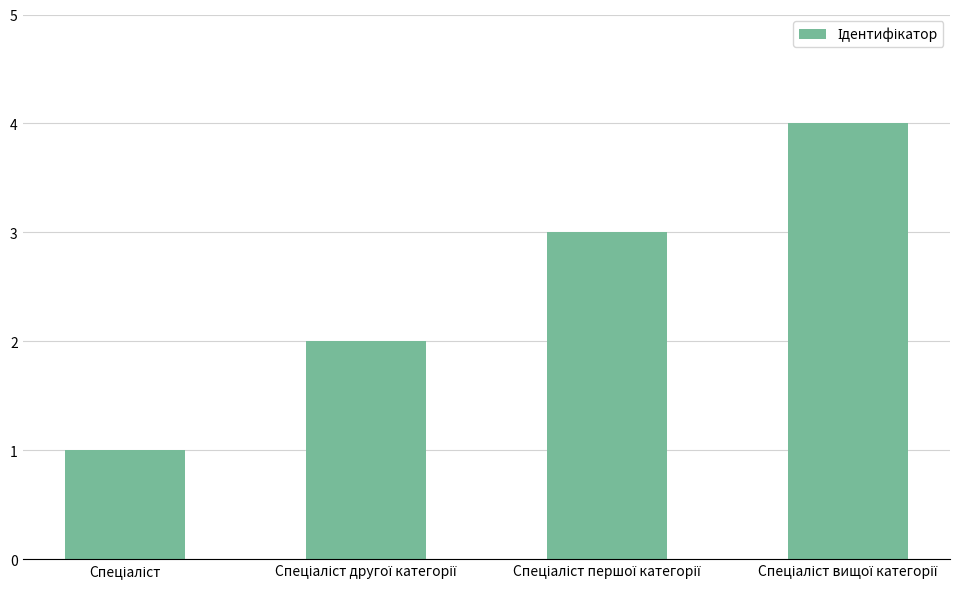

What is the difference between the maximum and minimum values?

3